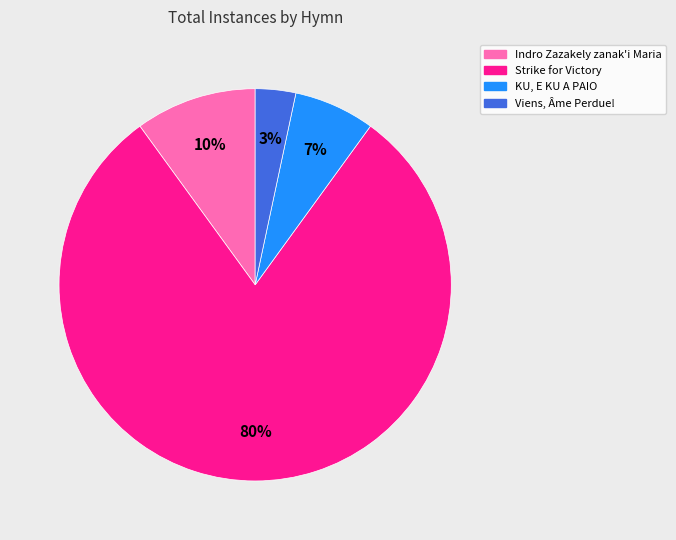

Do KU, E KU A PAIO and Viens, Âme Perdue! together represent more than half of the pie?

No